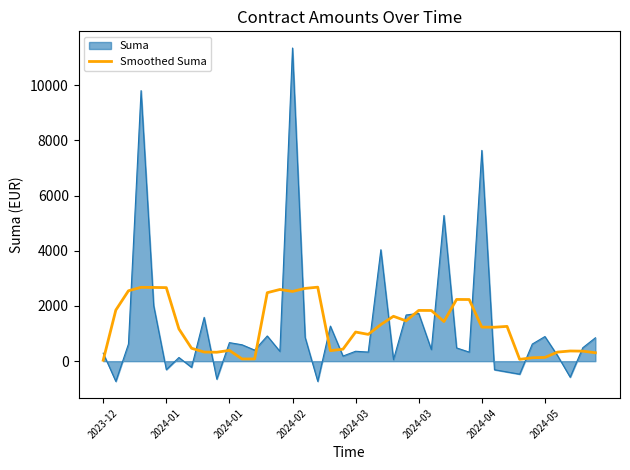

What is the maximum value shown in the chart?

11343.8